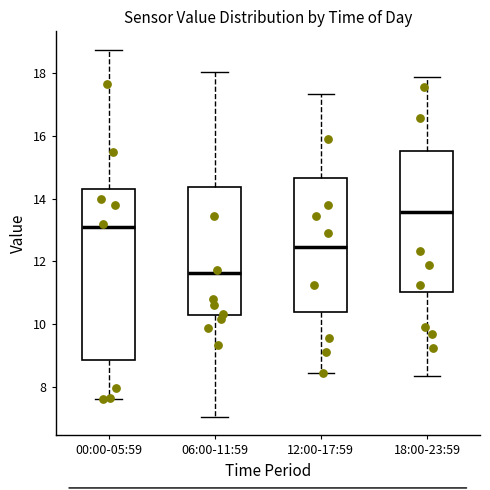

Which box's median line is the highest?

18:00-23:59